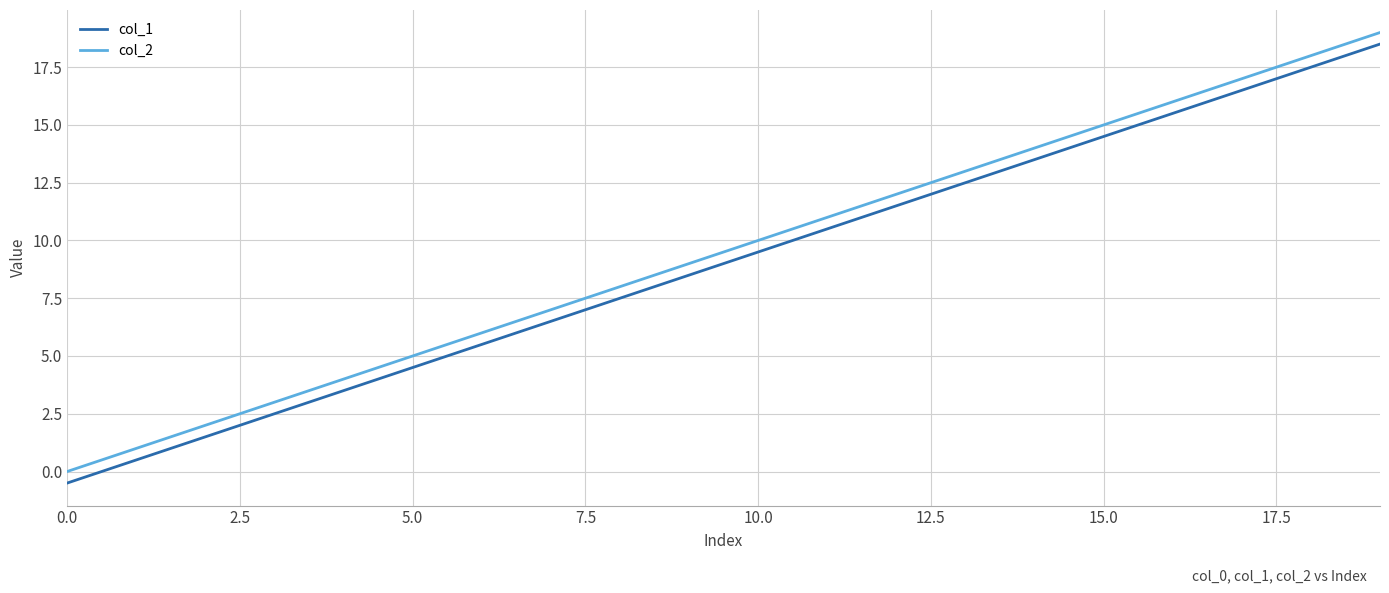

How many distinct data groups are displayed?

2